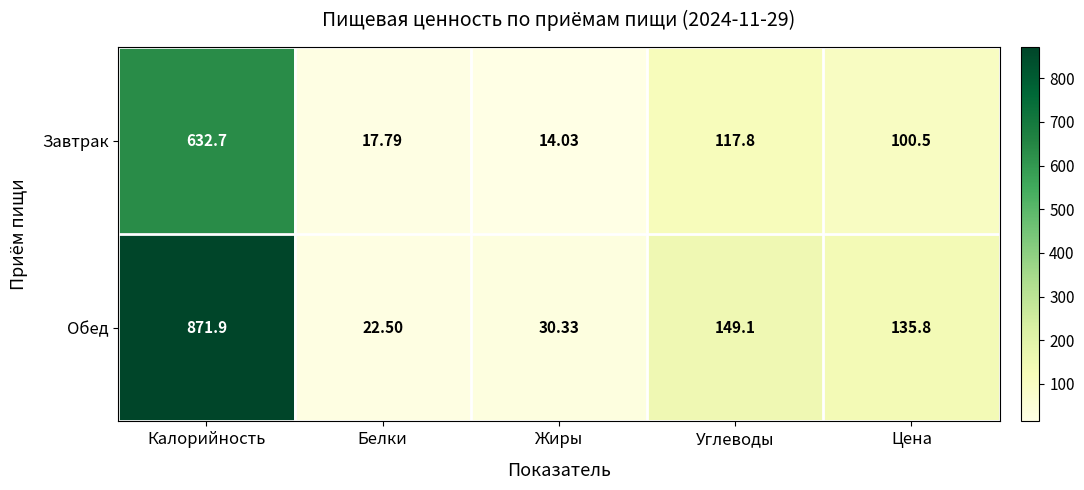

How many values in the Завтрак series are below 100?

2